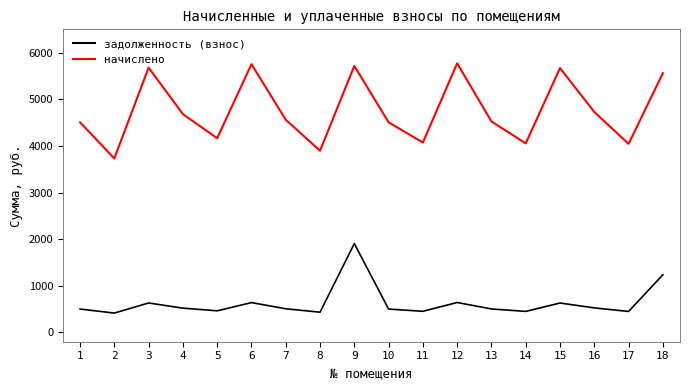

Is this an area chart (filled region under the line)?

No